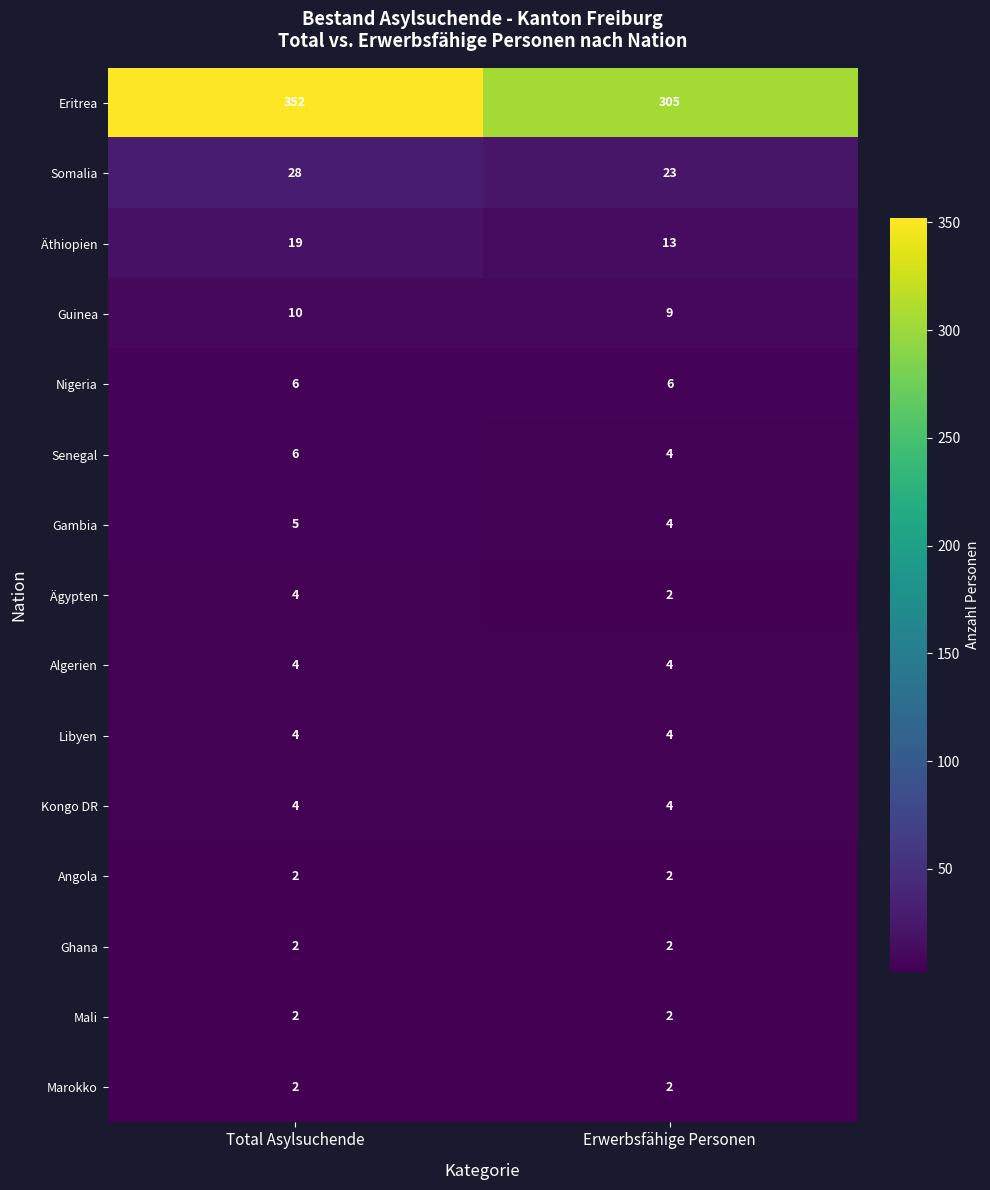

At how many categories does at least one series exceed 265?

2